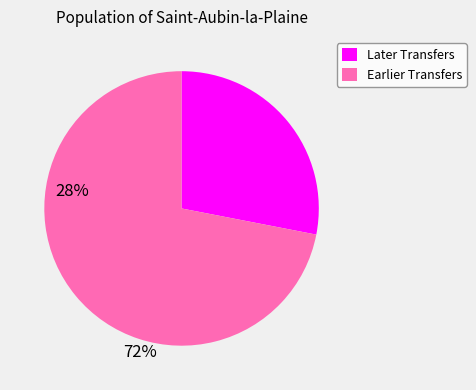

Approximately how many times larger is the value at Later Transfers compared to Earlier Transfers?

0.4